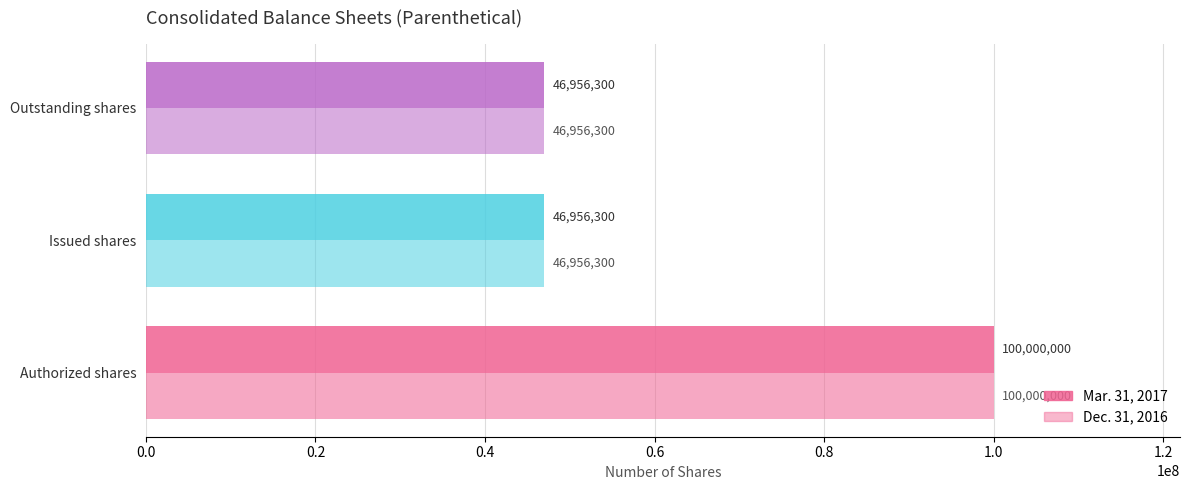

How many data points in Mar. 31, 2017 are above 46956300?

1